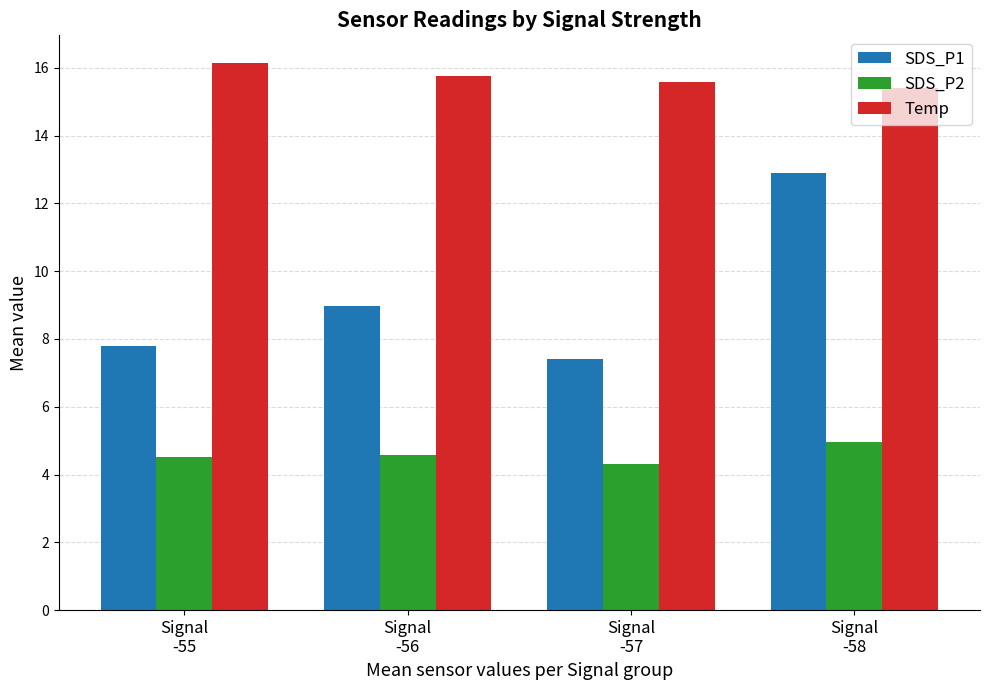

Which series has the widest spread of values?

SDS_P1